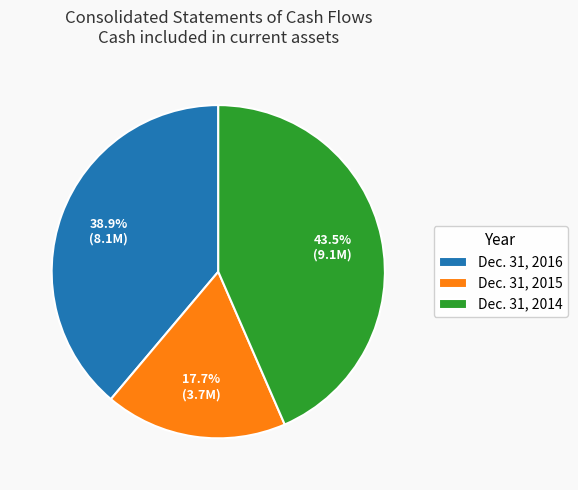

Combined, what portion of the pie is Dec. 31, 2016 and Dec. 31, 2014?

82.3%